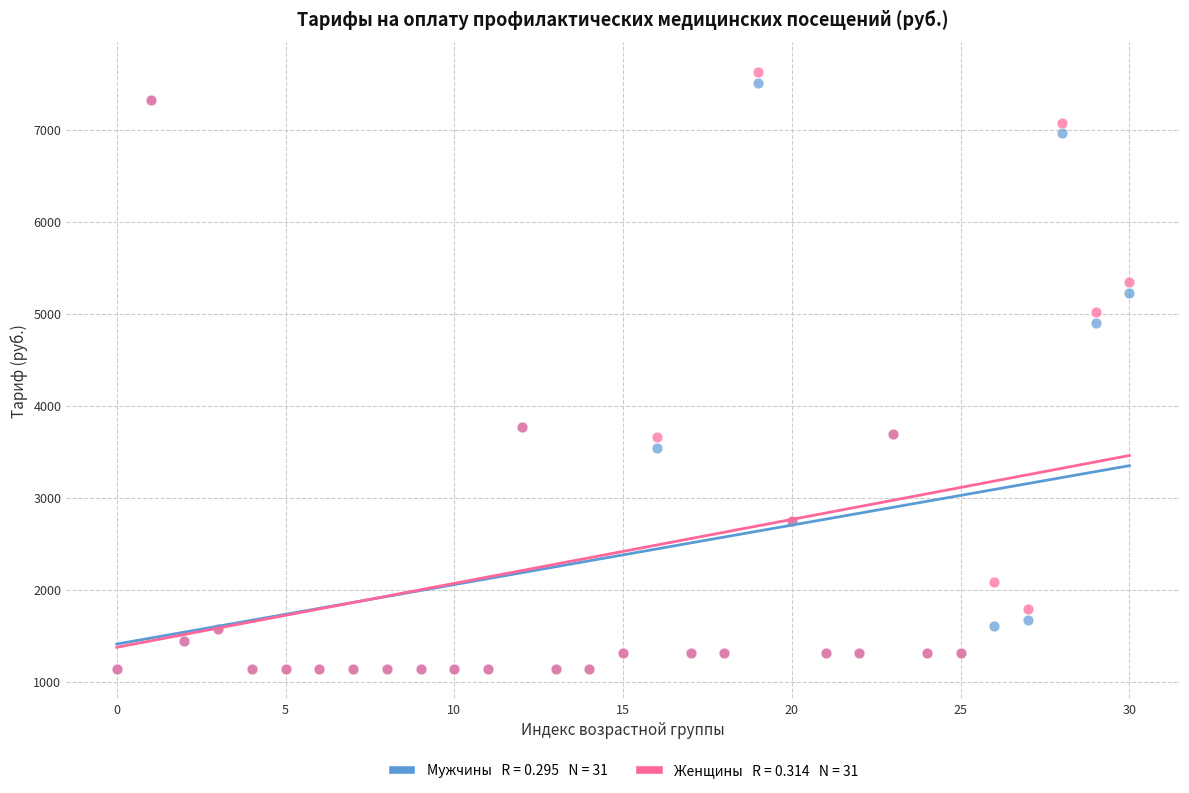

Across all series, what Y value is closest to 4386?

4904.2